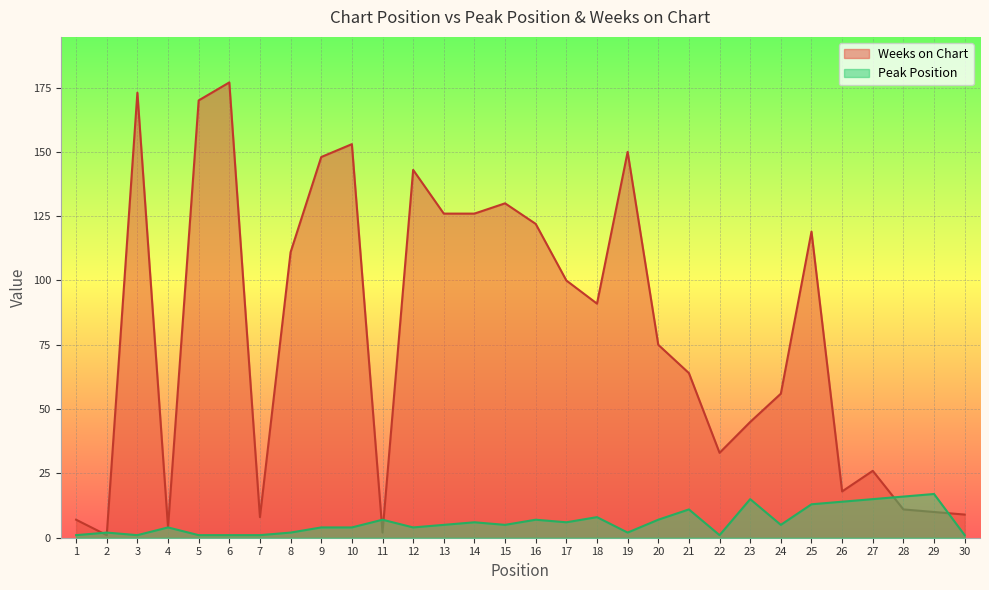

Between which two adjacent categories do Peak Position and Weeks on Chart first intersect?

1 and 2